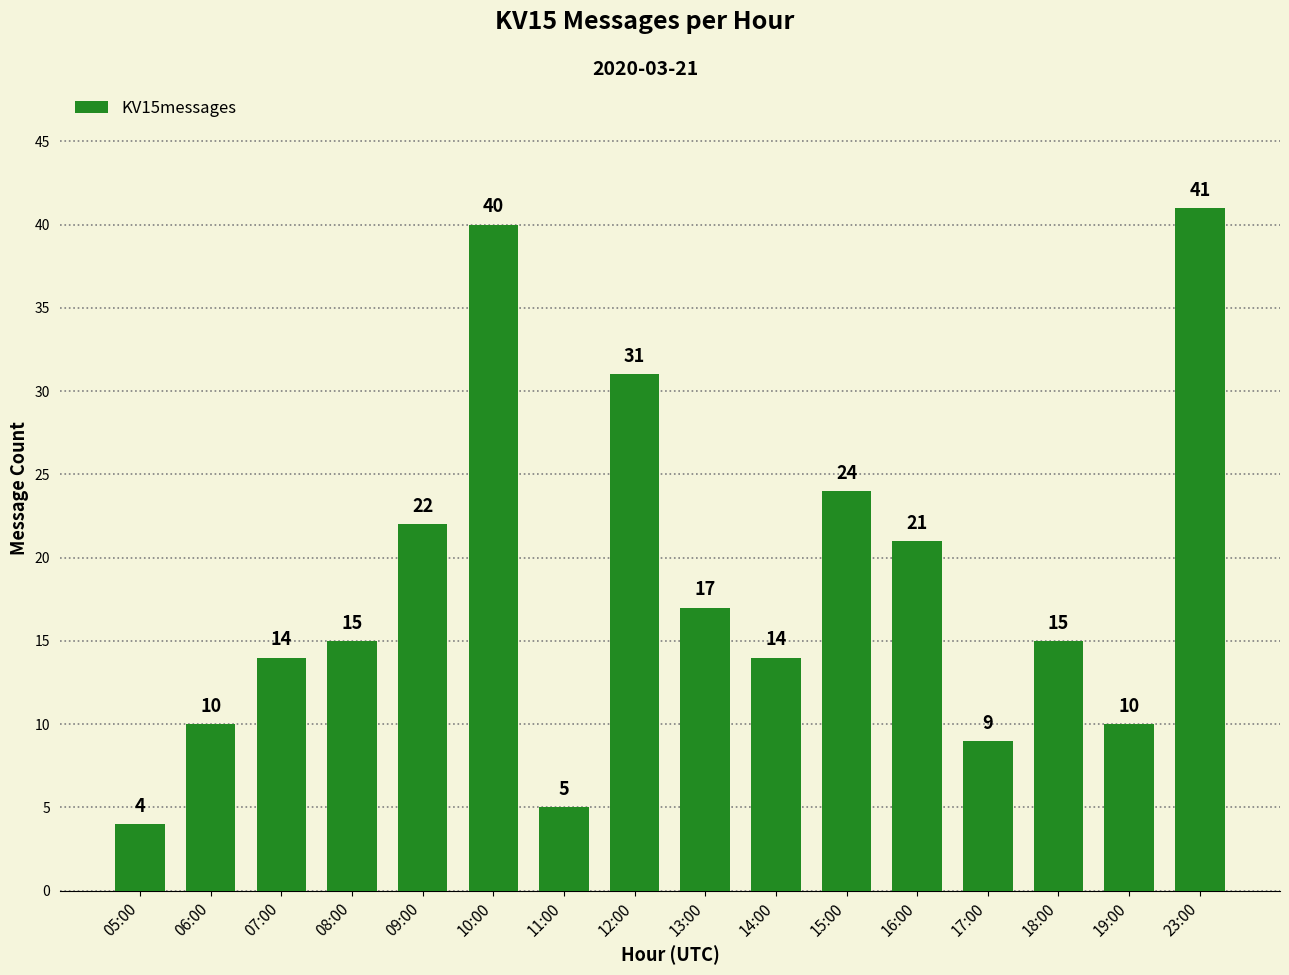

What is the value of the 4th bar from the left?

15